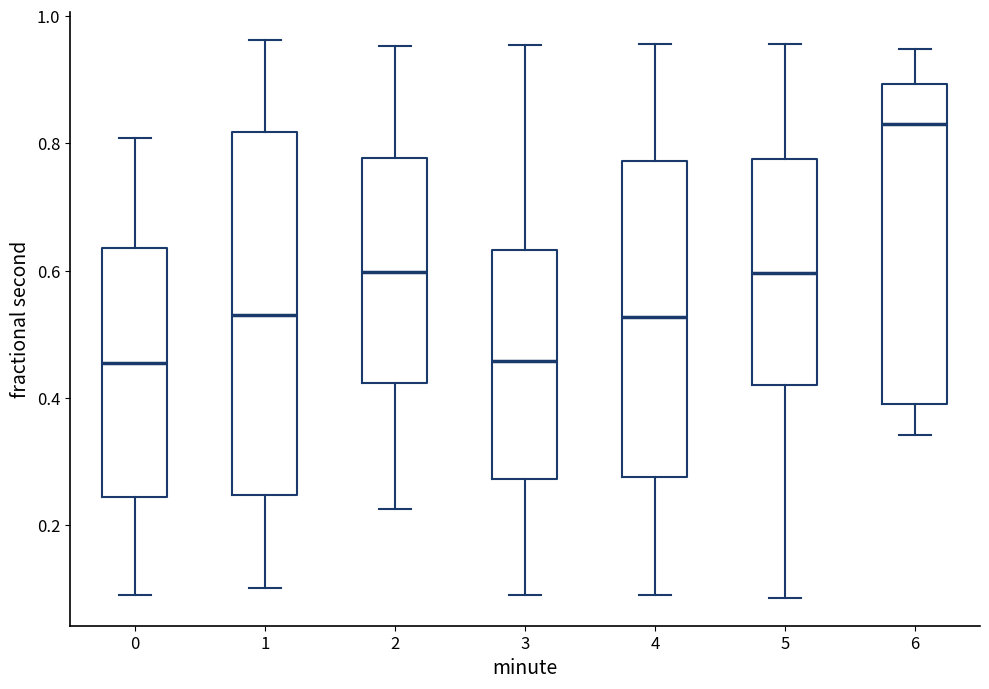

Comparing the boxes themselves (not the whiskers), which one is the tallest?

1